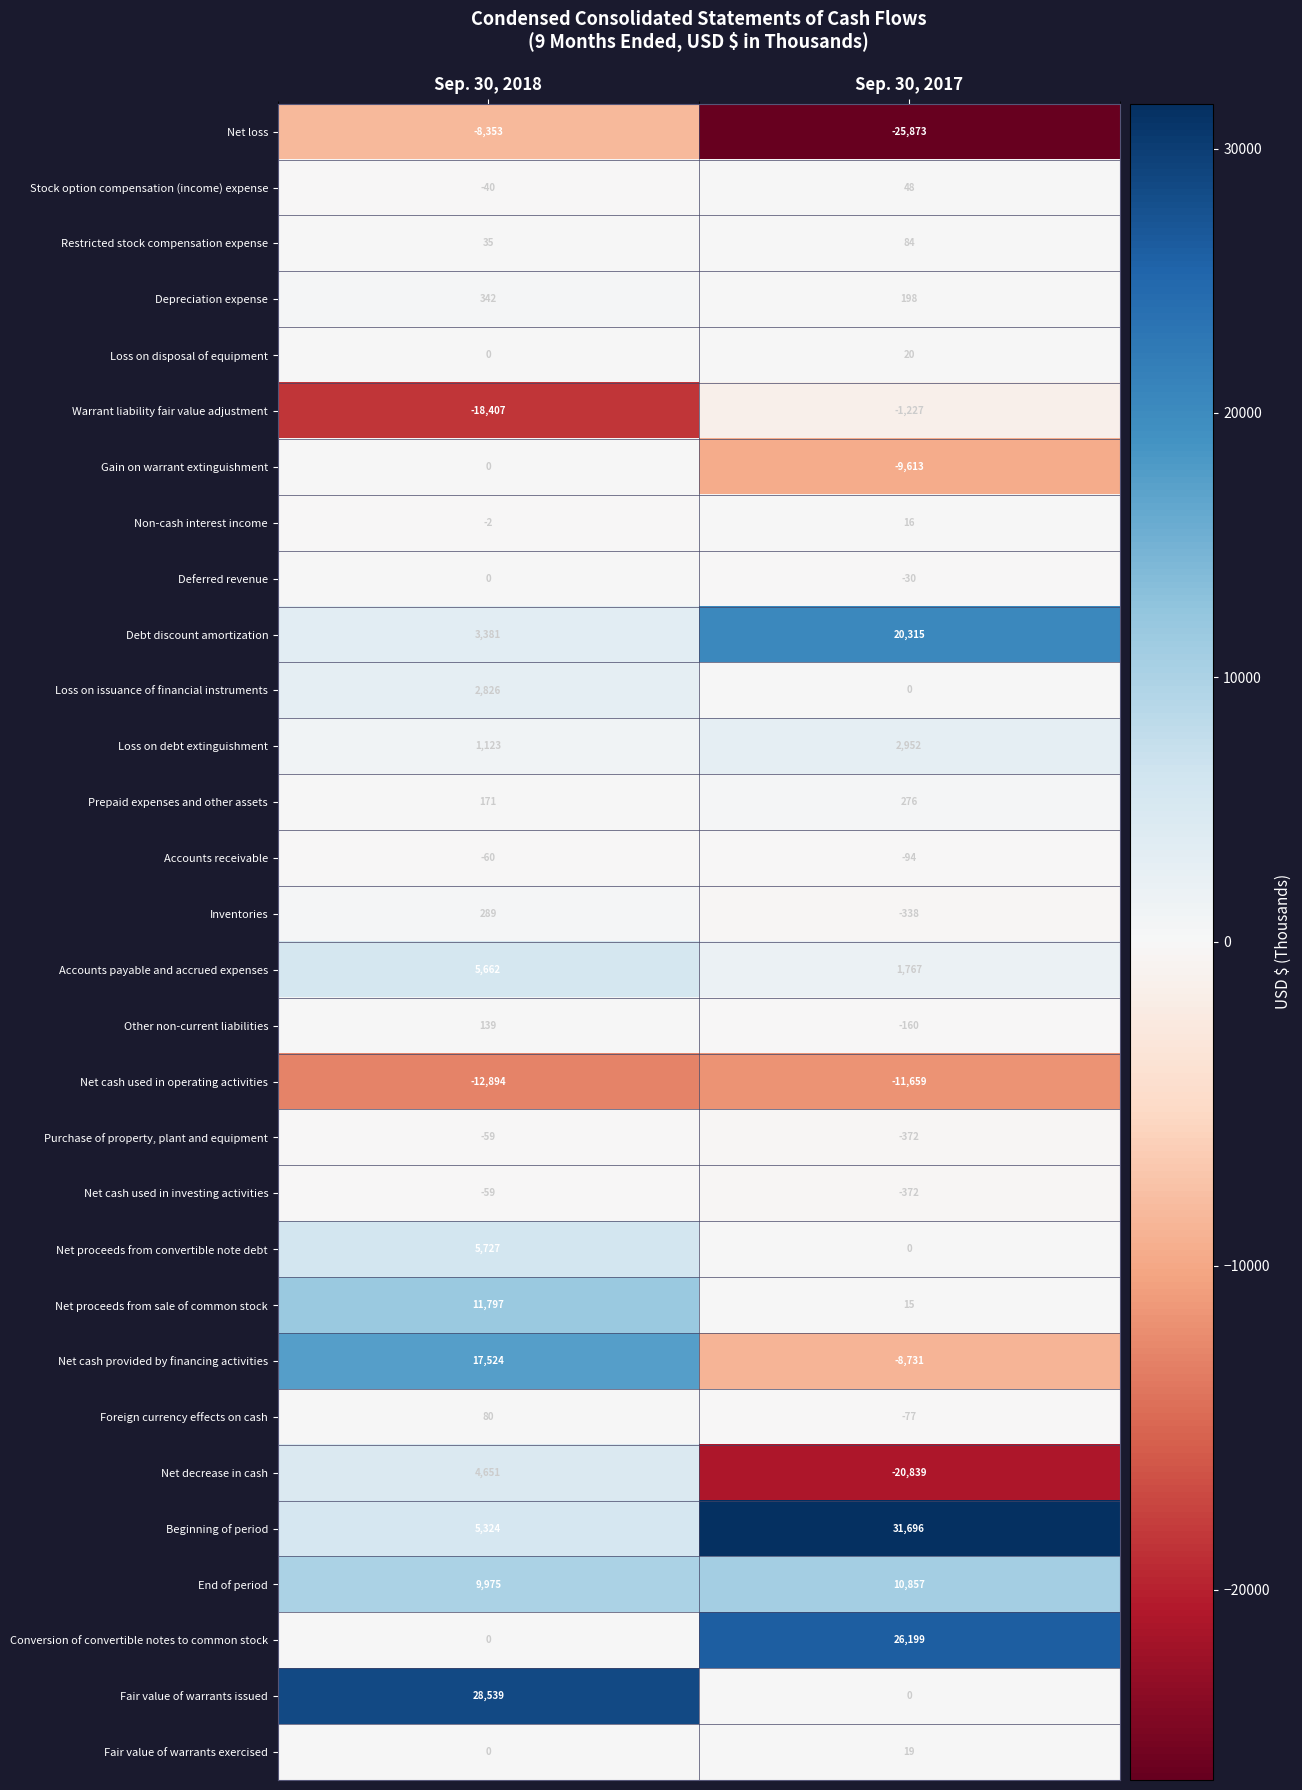

Count the number of categories in the chart.

2